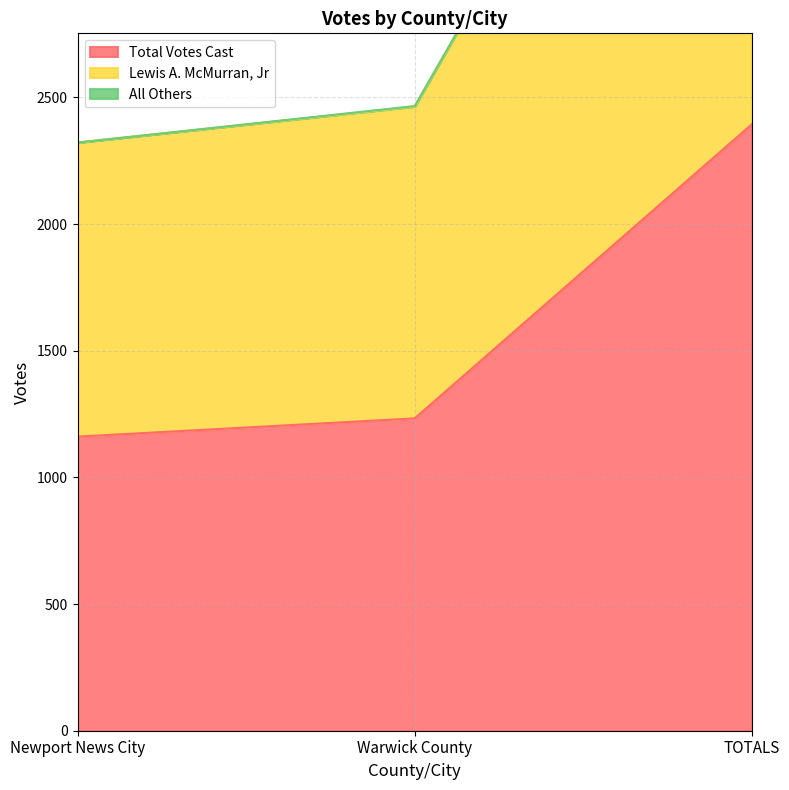

At which category is the sum across all series the highest?

TOTALS